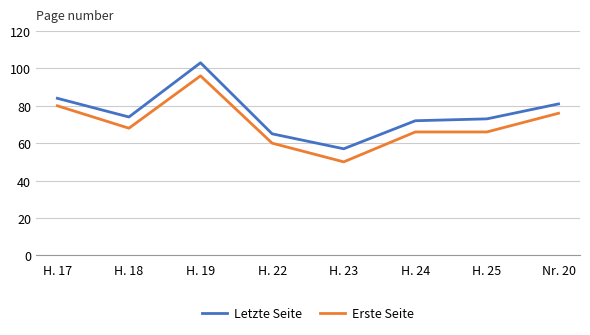

True or false: Letzte Seite has more than 1 points higher than both neighbors.

False